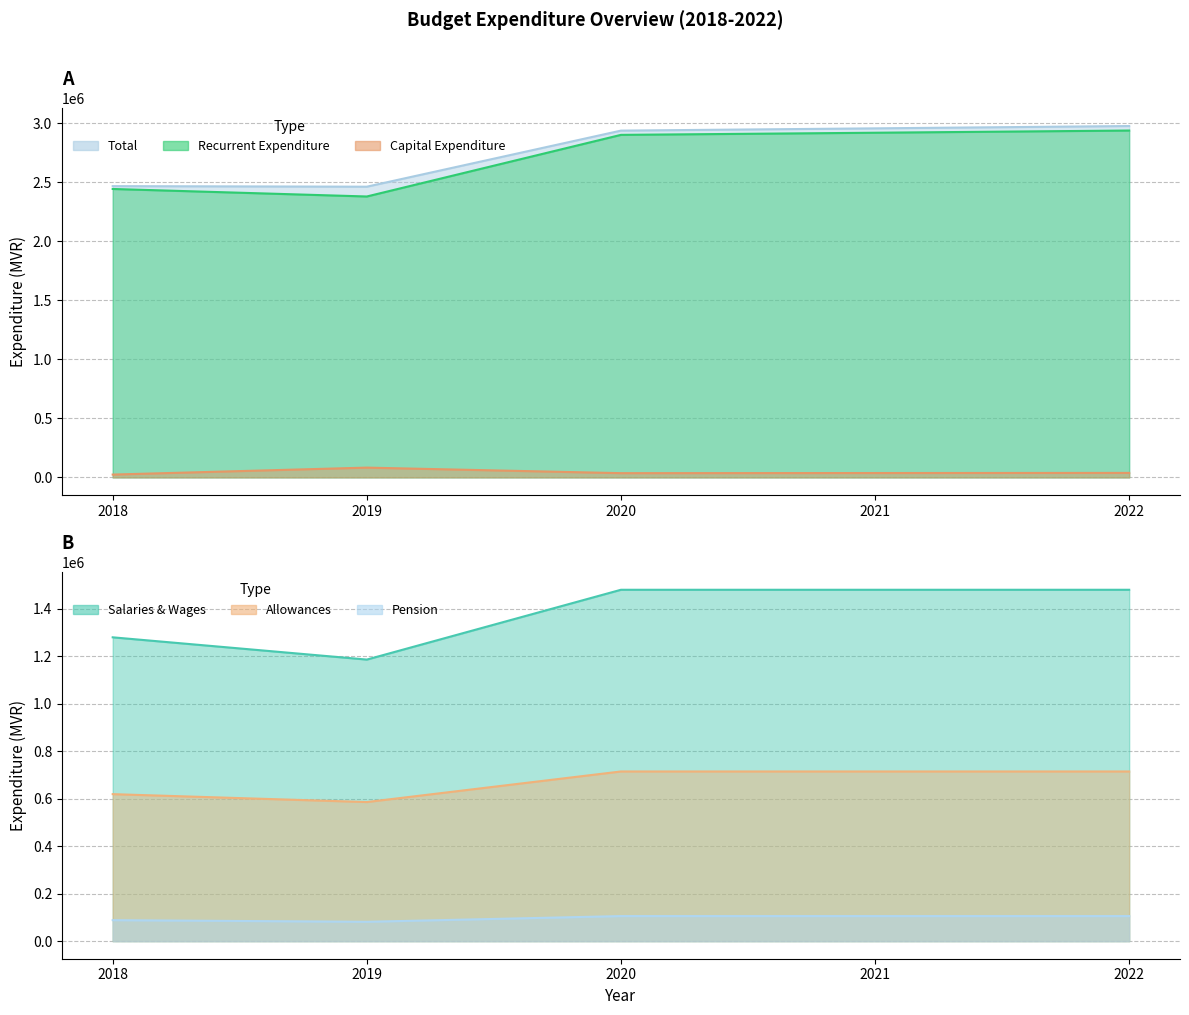

Reading left to right, transcribe all the data shown in this chart.

Recurrent Expenditure: 2018=2443129	2019=2379396	2020=2901338	2021=2919414	2022=2938034
Capital Expenditure: 2018=24000	2019=82956	2020=36000	2021=37080	2022=38192
Total: 2018=2467129	2019=2462352	2020=2937338	2021=2956494	2022=2976226
Salaries & Wages: 2018=1278907	2019=1185218	2020=1479060	2021=1479060	2022=1479060
Allowances: 2018=618800	2019=585530	2020=714240	2021=714240	2022=714240
Pension: 2018=88344	2019=81473	2020=105529	2021=105529	2022=105529